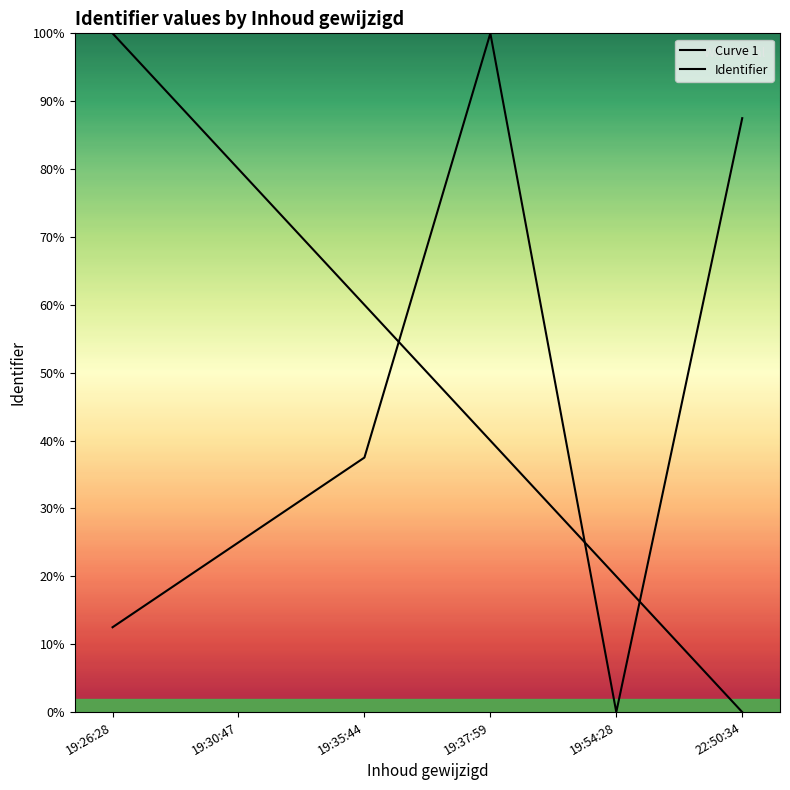

Rank the categories by Identifier value from lowest to highest.

19:54:28, 19:26:28, 19:30:47, 19:35:44, 22:50:34, 19:37:59